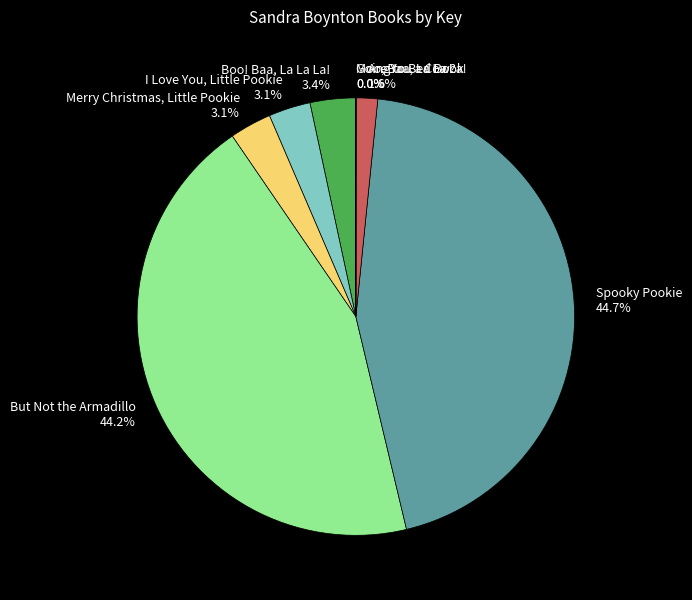

How much of the chart is everything except Merry Christmas, Little Pookie 3.1%?

96.9%